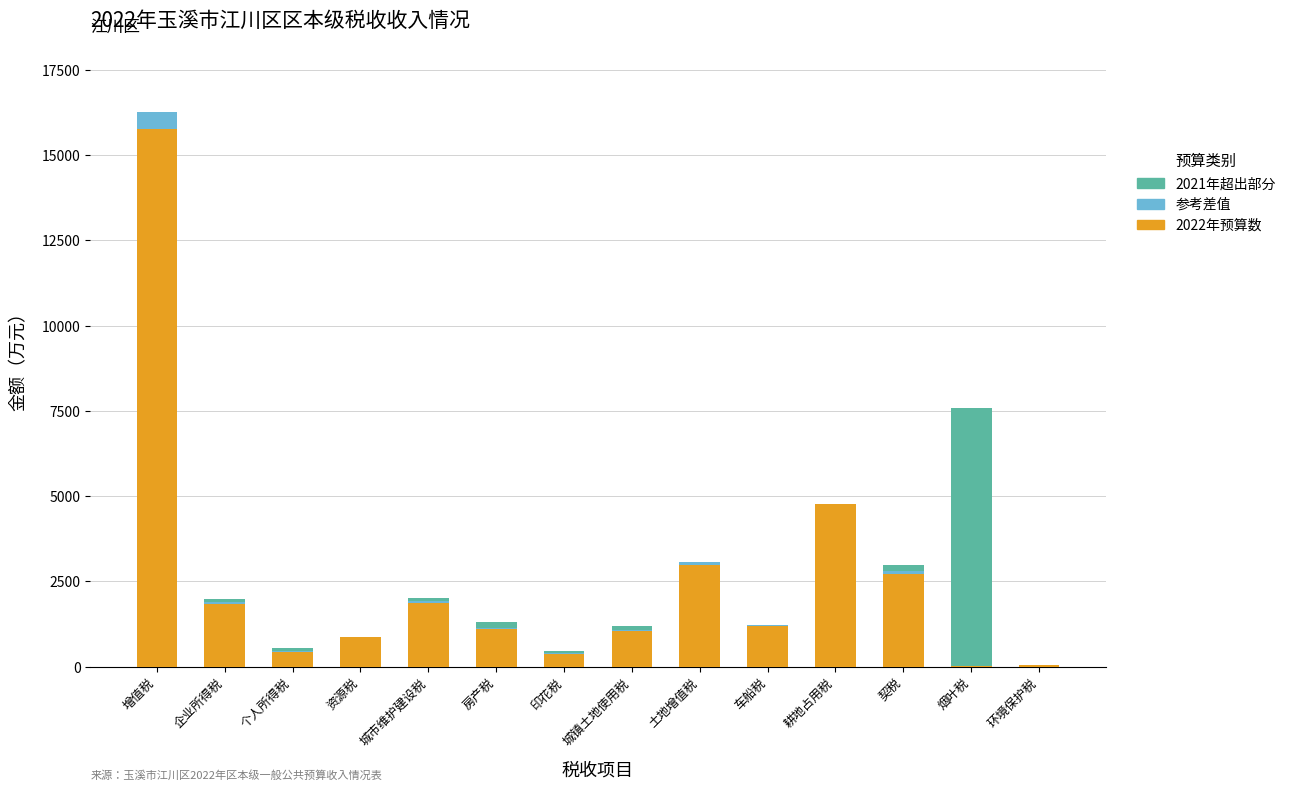

What is the difference between the maximum and second lowest values in the 参考差值 series?

472.9